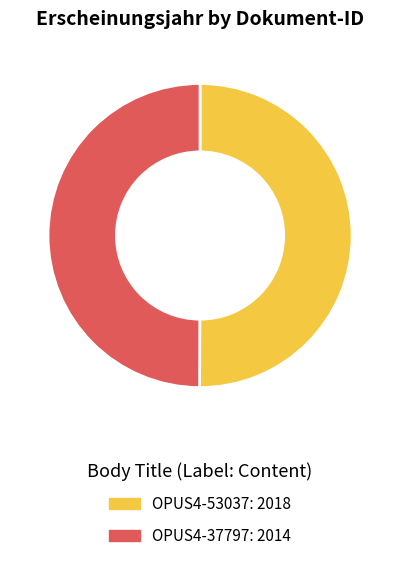

True or false: OPUS4-53037 accounts for 50% of the total.

True